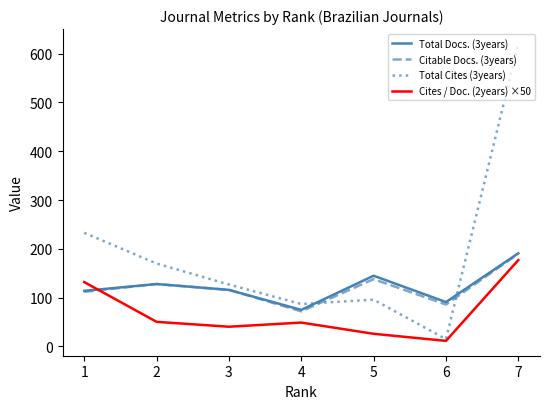

The value of Total Docs. (3years) at 2 is 128.0. True or false?

True